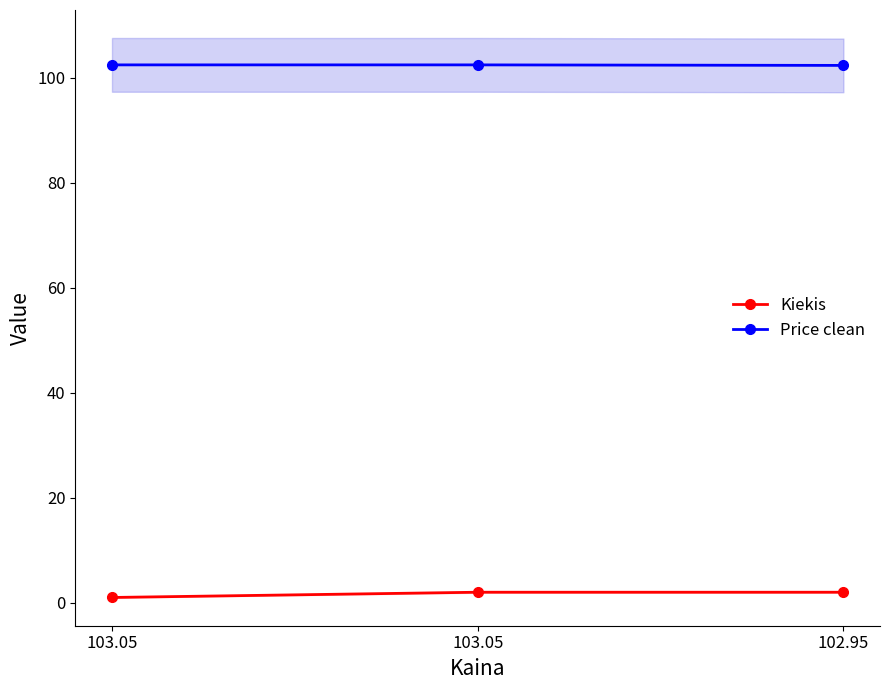

The value of Kiekis at 102.95 is 2.0. True or false?

True